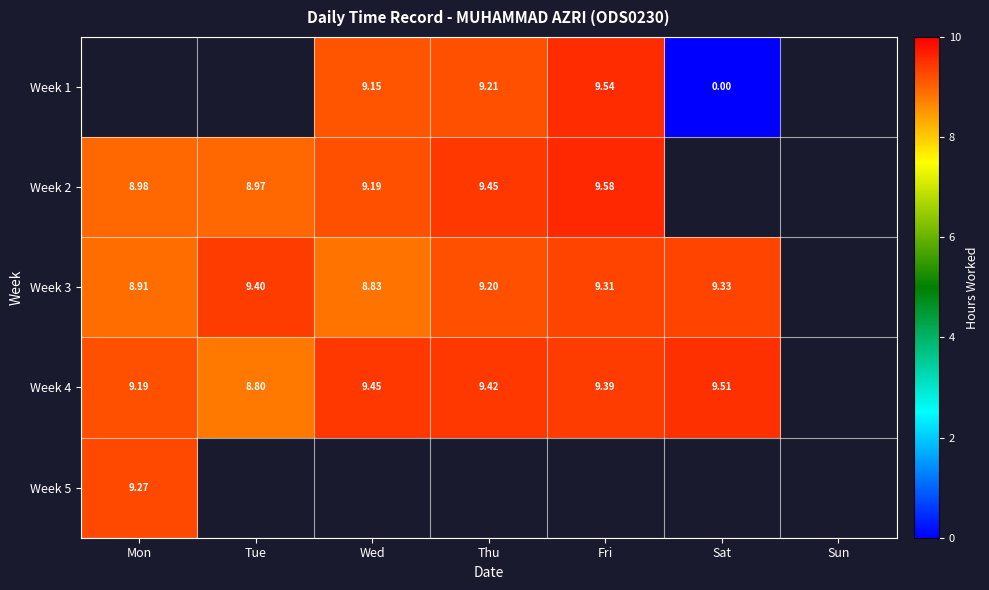

How many series are shown in this chart?

5